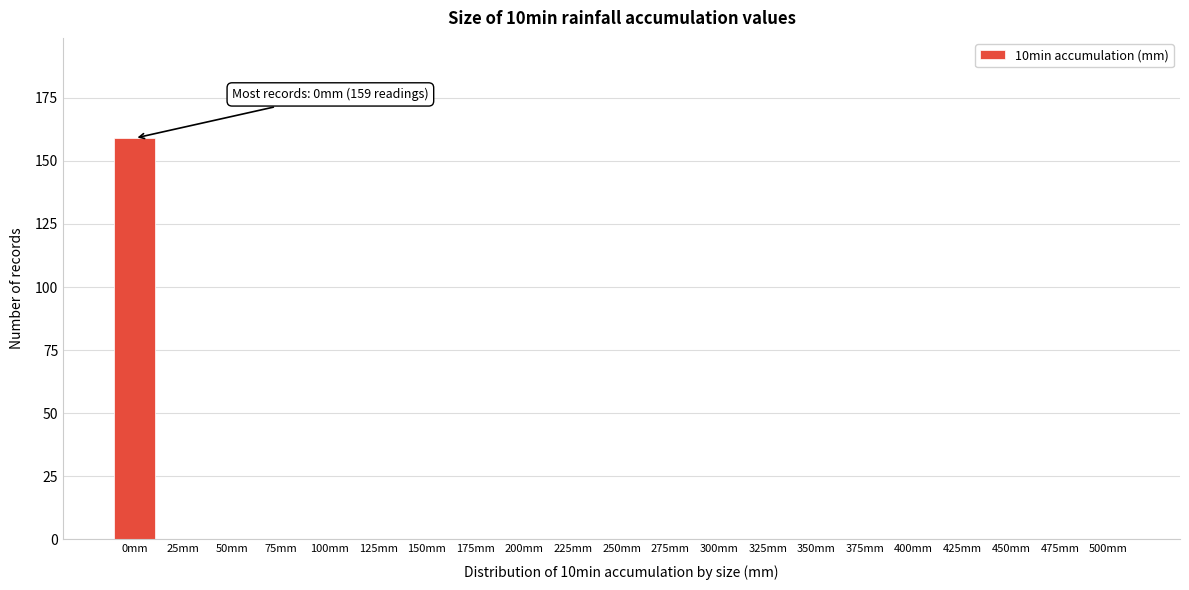

Reading left to right, what are all the values shown in this chart?

0mm=159	25mm=0	50mm=0	75mm=0	100mm=0	125mm=0	150mm=0	175mm=0	200mm=0	225mm=0	250mm=0	275mm=0	300mm=0	325mm=0	350mm=0	375mm=0	400mm=0	425mm=0	450mm=0	475mm=0	500mm=0